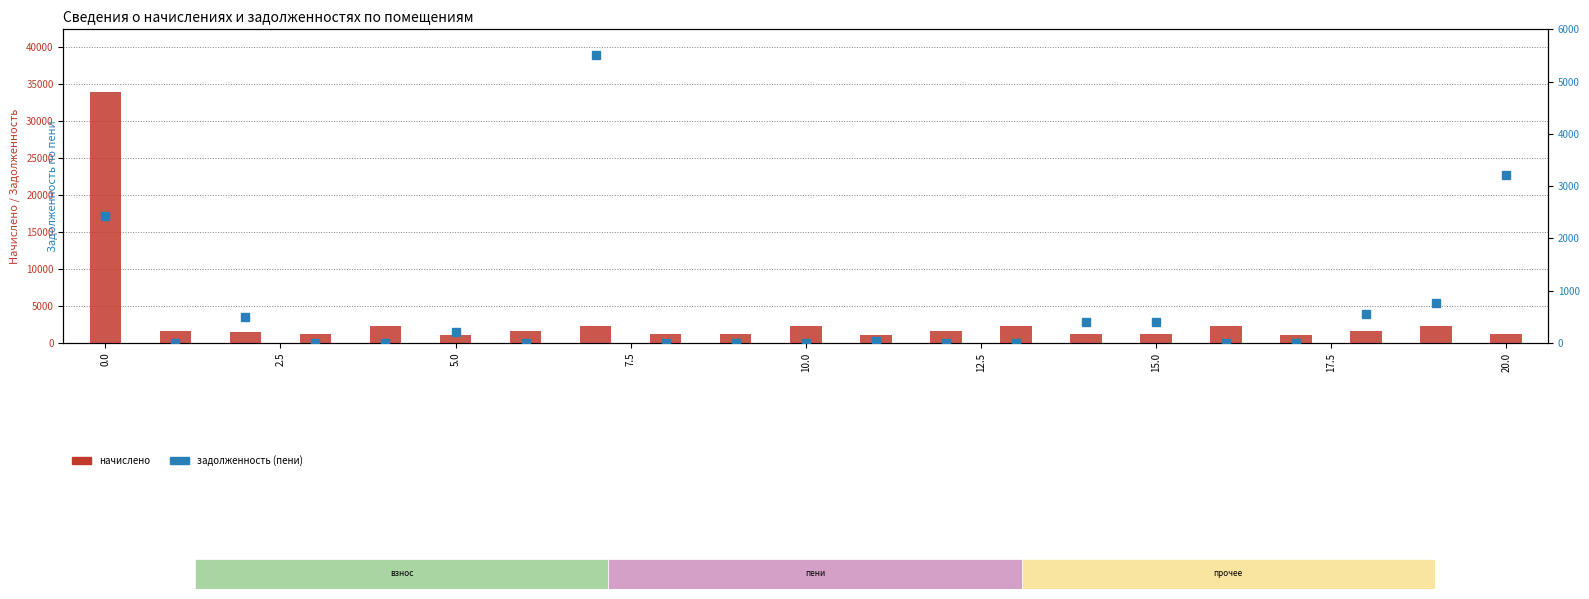

List the series in order of their overall mean, highest first.

начислено, задолженность (пени)